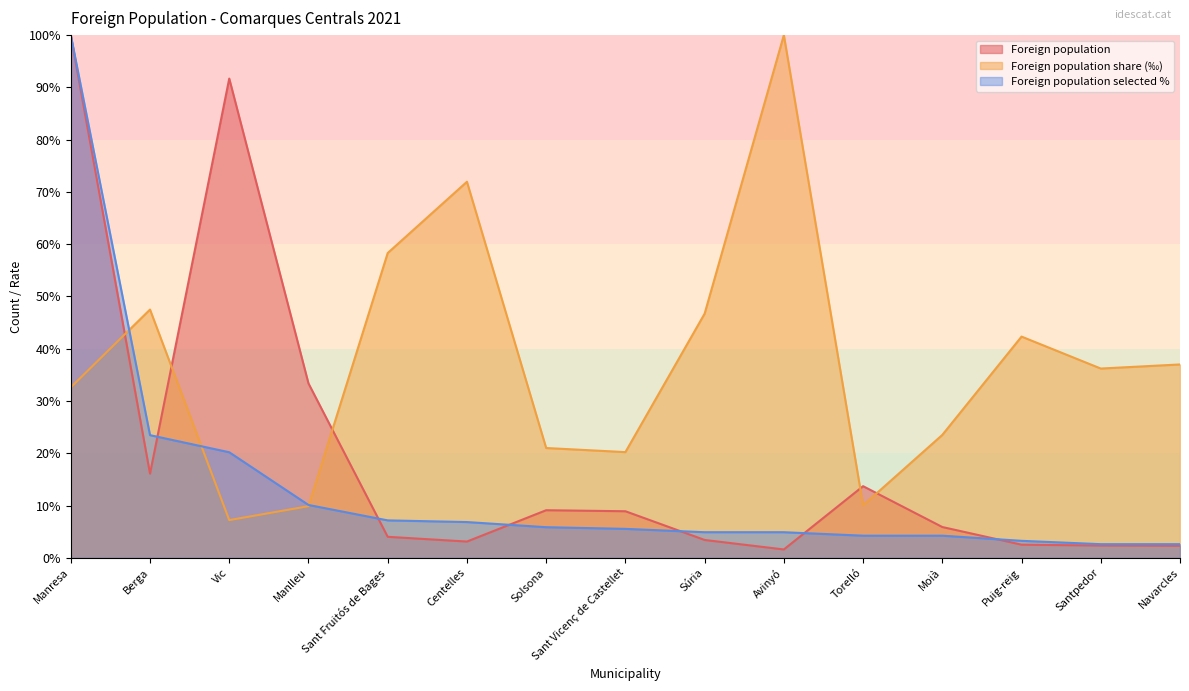

In Foreign population, how many points are lower than both neighbors (excluding endpoints)?

3